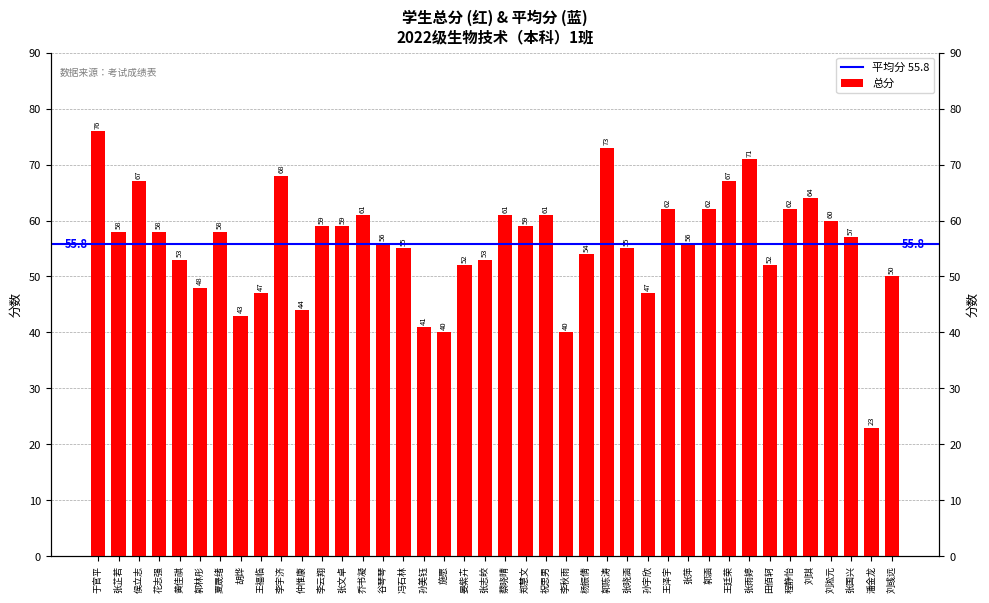

What position from the left is 侯立志?

3